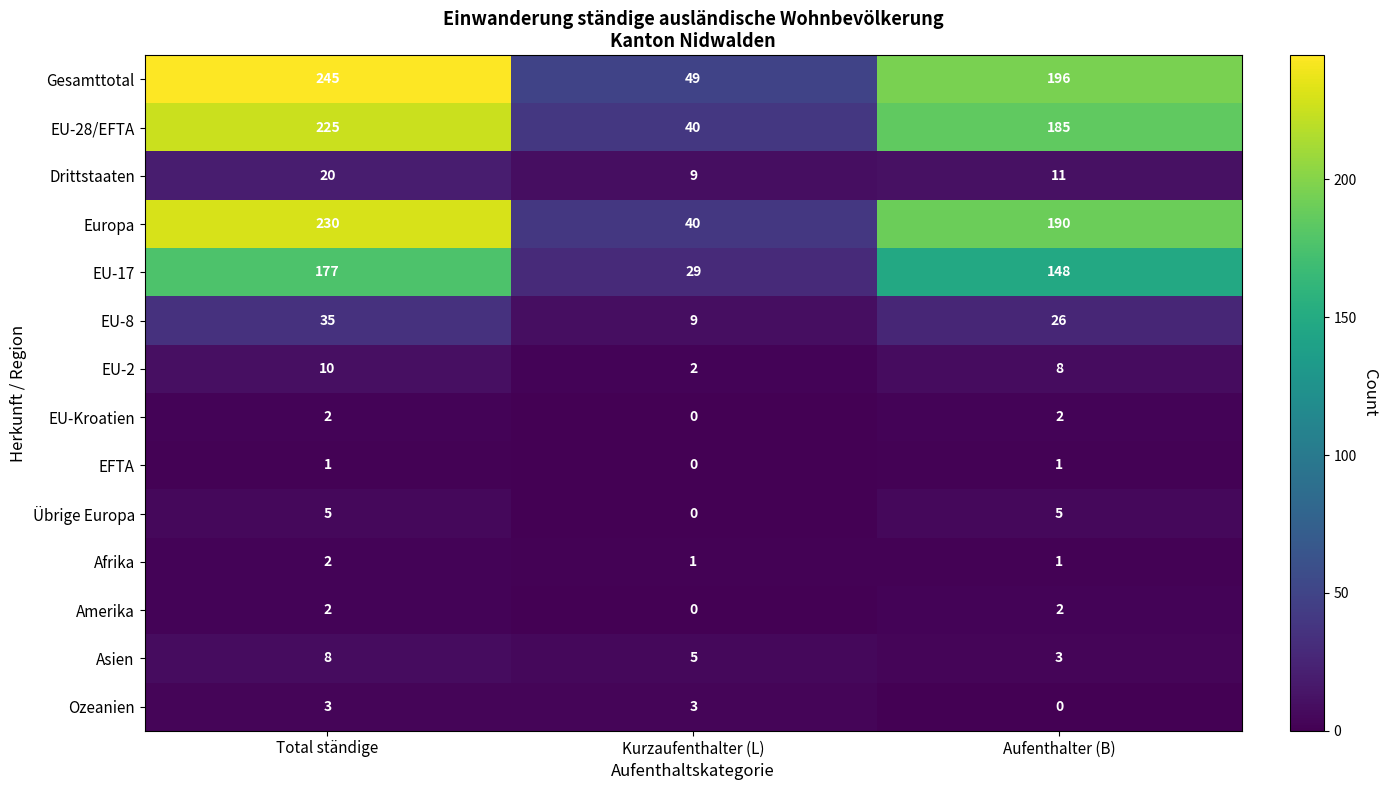

Where does the EU-8 series first go above 26?

Total ständige